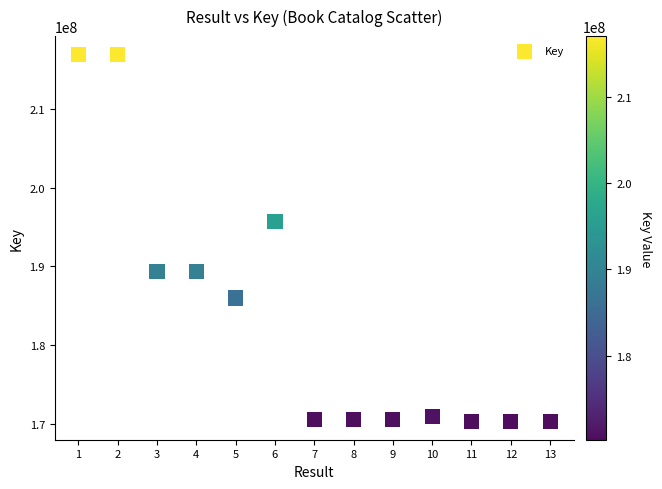

What Y value in the scatter plot is closest to 193638150?

195695241